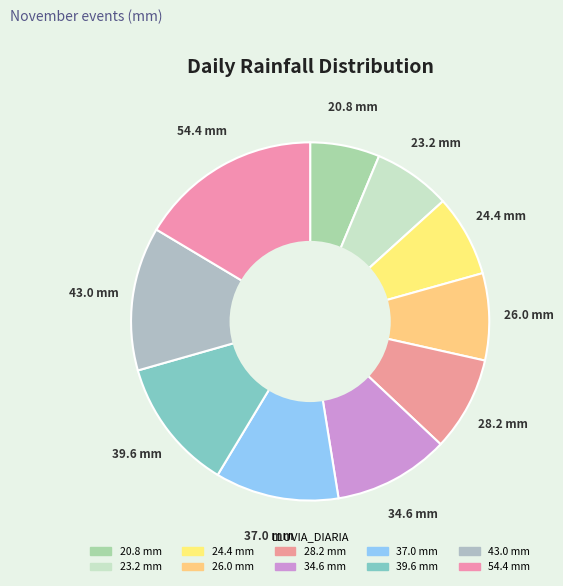

What is the change in value from 24.4 to 26.0?

+1.6